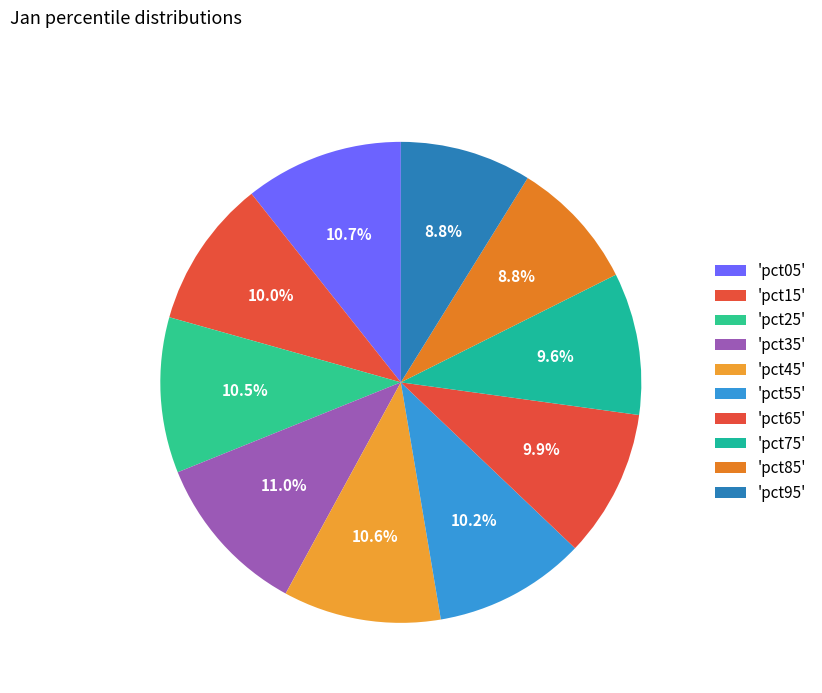

What is the largest slice in the pie chart?

pct35